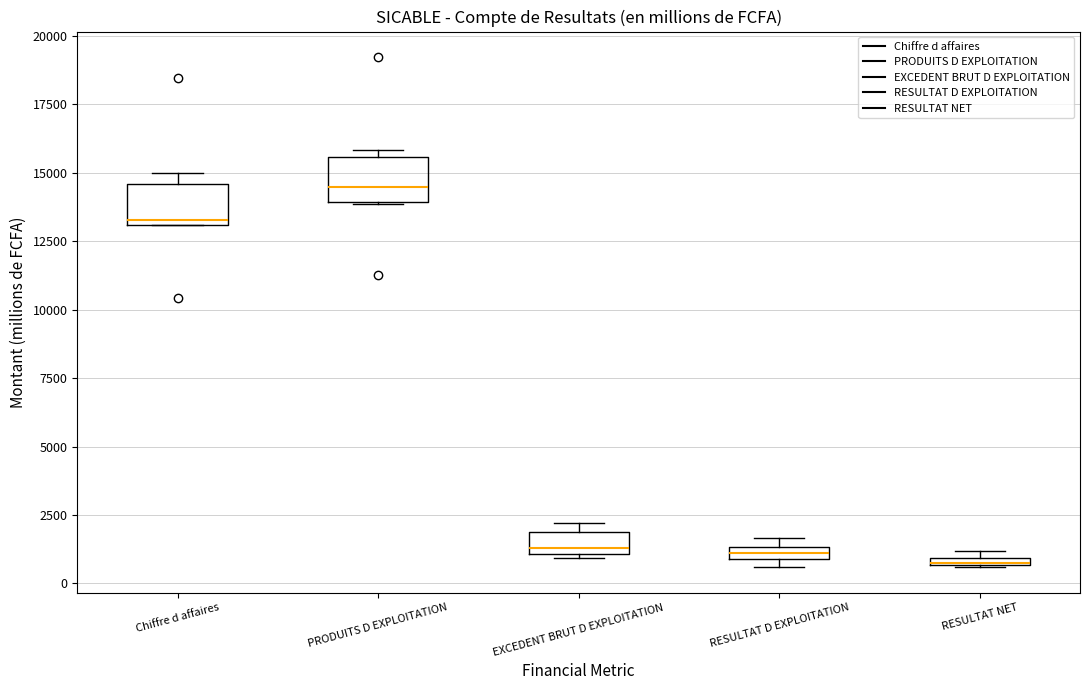

Where is the upper edge of the box for RESULTAT D EXPLOITATION on the y-axis? The values are not printed on the chart, so give them approximately, as read against the axis.

1500